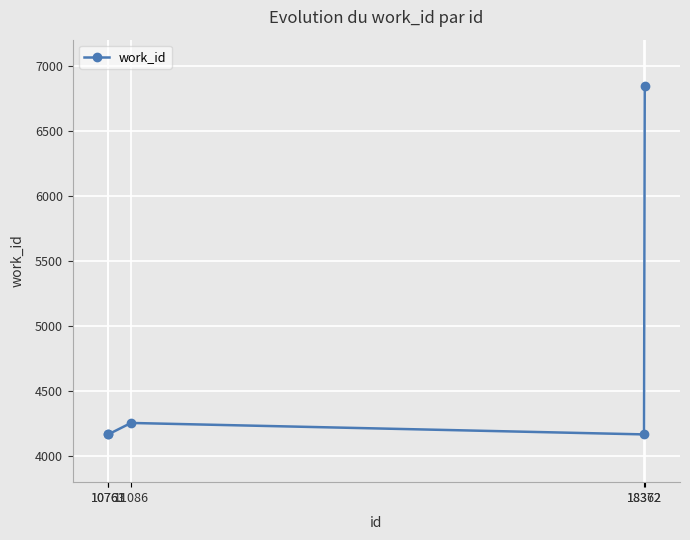

How many interior local peaks (higher than both neighbors) does the data have?

1